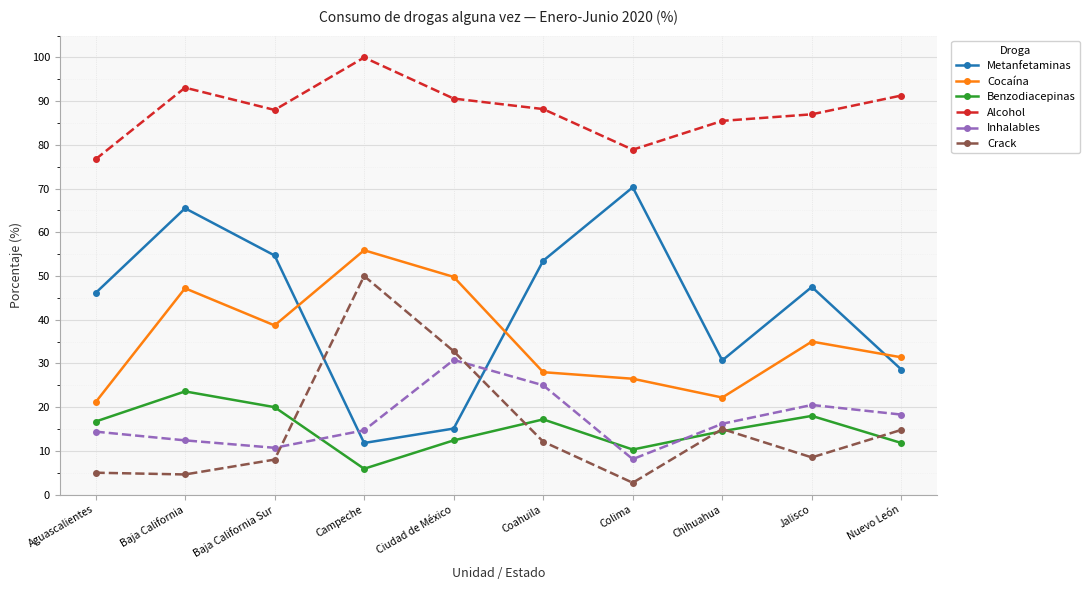

What is the difference between the highest and lowest values at Jalisco?

78.5